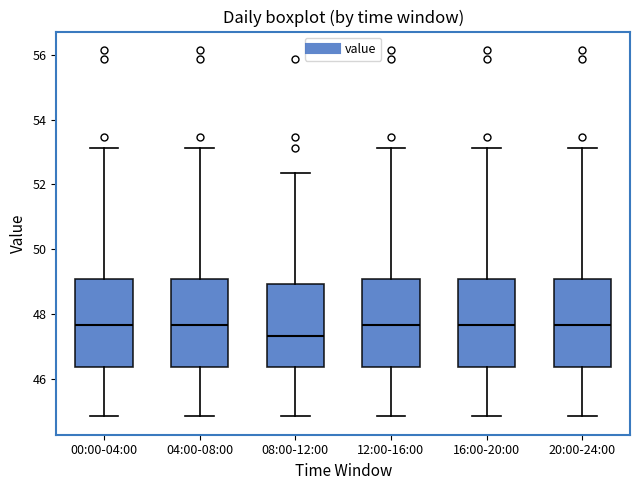

Reading left to right, transcribe this box plot: for each box, give where its median line is, the range the box spans, and where its two whiskers end, as read against the y-axis. The values are not printed on the chart, so give them approximately, as read against the axis.

00:00-04:00: median 47.6, box 46.4 to 49.0, whiskers 44.8 to 53.2
04:00-08:00: median 47.6, box 46.4 to 49.0, whiskers 44.8 to 53.2
08:00-12:00: median 47.4, box 46.4 to 49.0, whiskers 44.8 to 52.4
12:00-16:00: median 47.6, box 46.4 to 49.0, whiskers 44.8 to 53.2
16:00-20:00: median 47.6, box 46.4 to 49.0, whiskers 44.8 to 53.2
20:00-24:00: median 47.6, box 46.4 to 49.0, whiskers 44.8 to 53.2